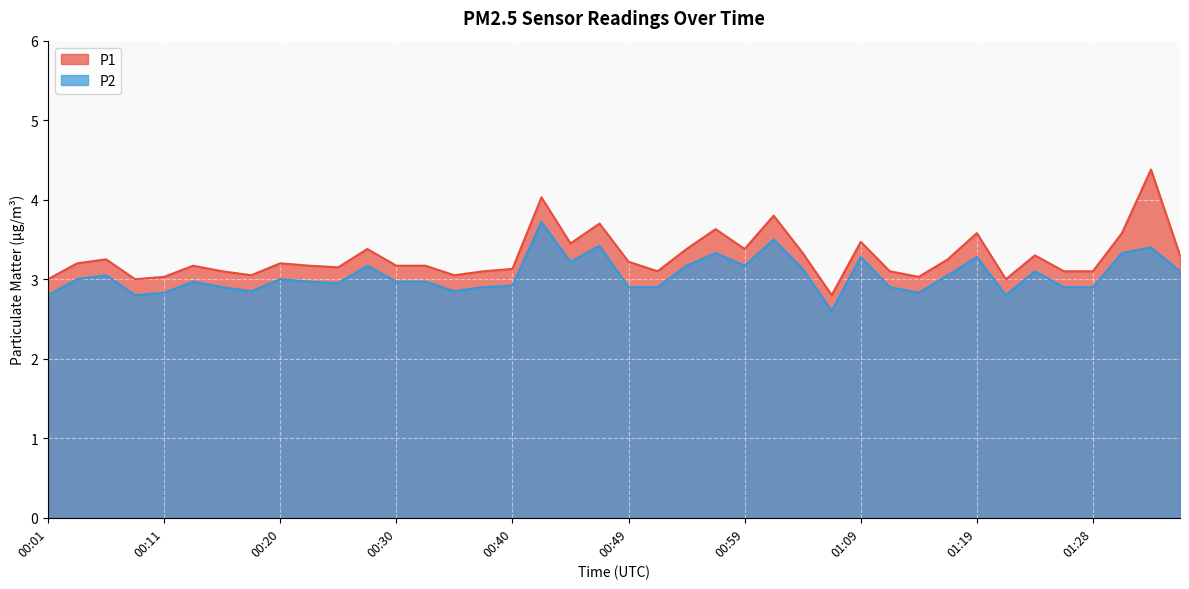

What are all the series names shown in the legend?

P1, P2